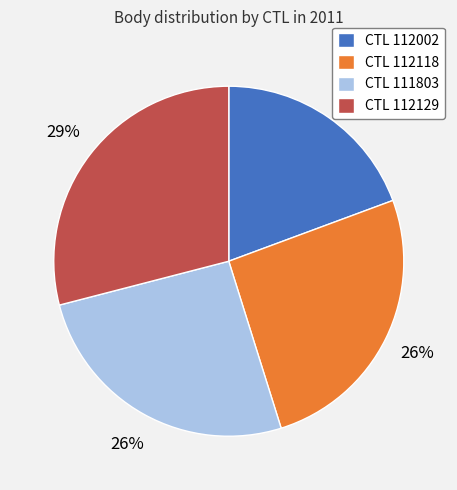

Do CTL 112129 and CTL 112002 together represent more than half of the pie?

No